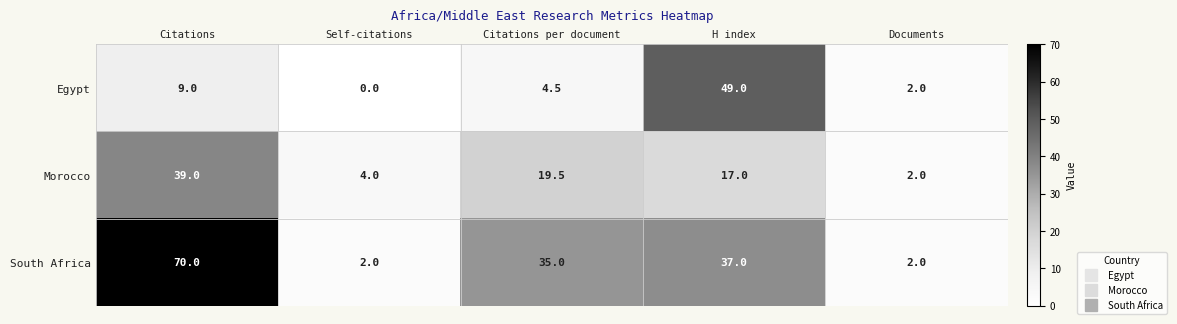

At which category is the sum across all series the highest?

Citations